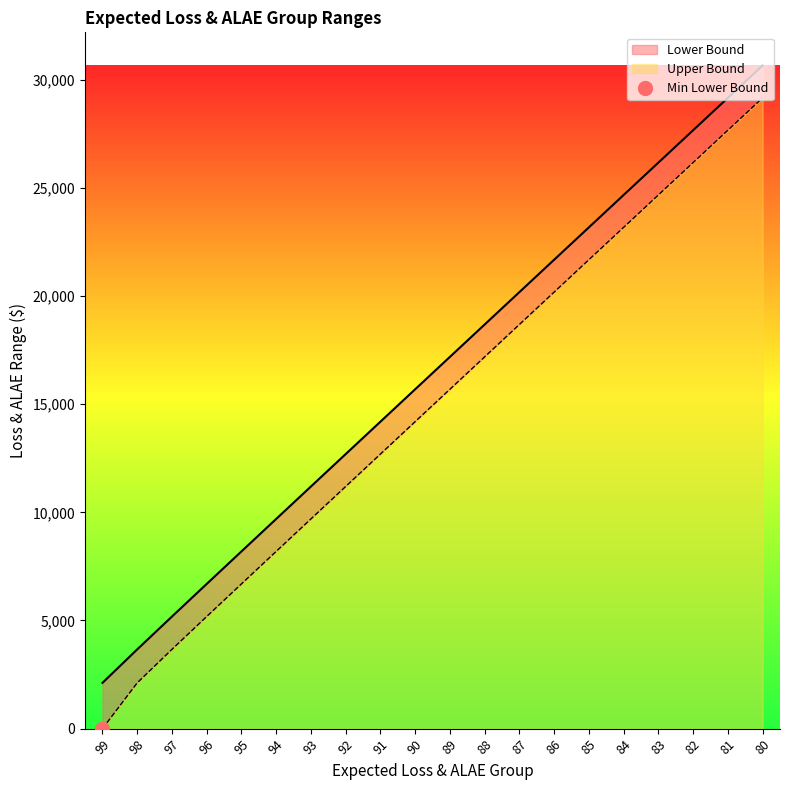

Which category has the lowest value in the Lower Bound series?

99